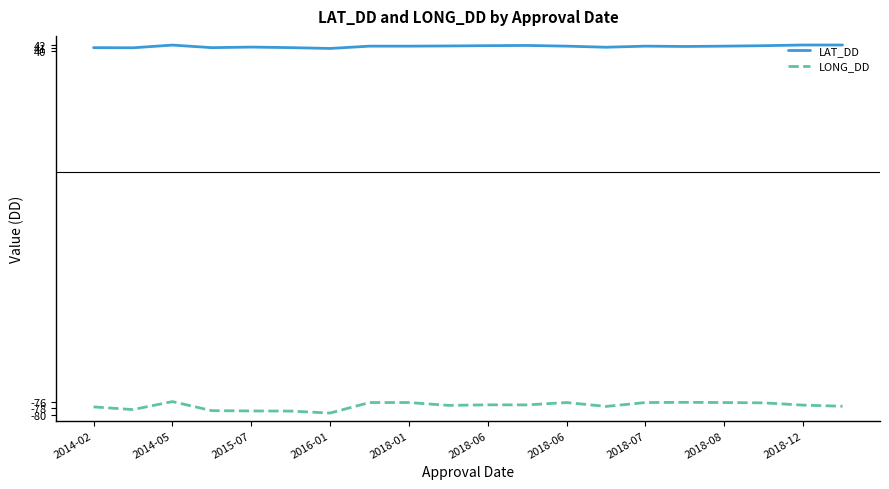

True or false: LONG_DD and LAT_DD cross at least once.

False